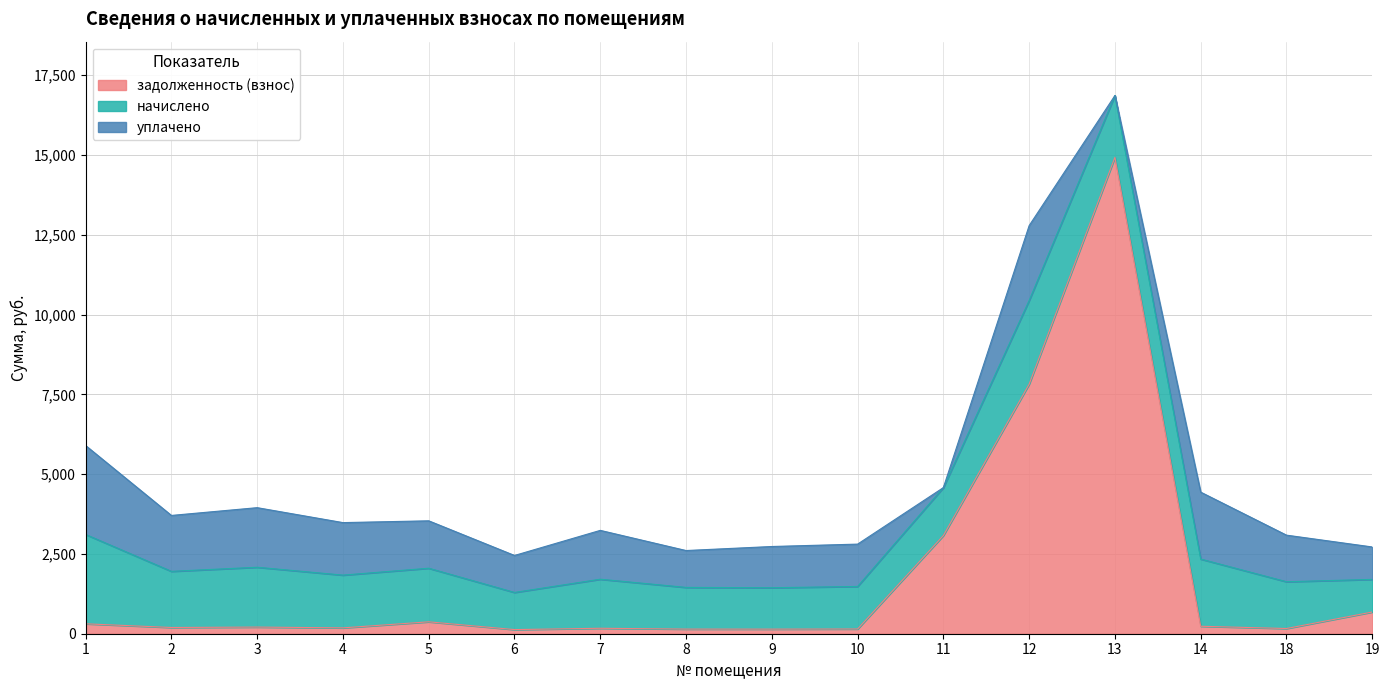

What is the total value across all series at 5?

3537.1